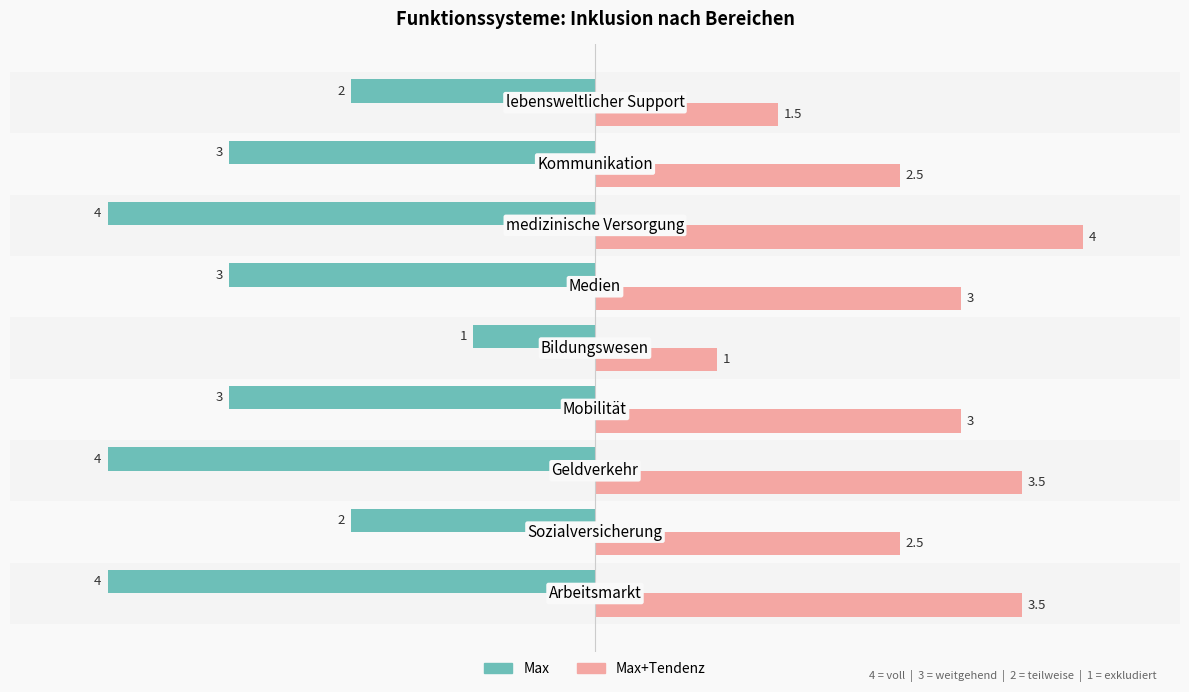

What is the difference between the maximum and minimum values in the Max series?

3.0